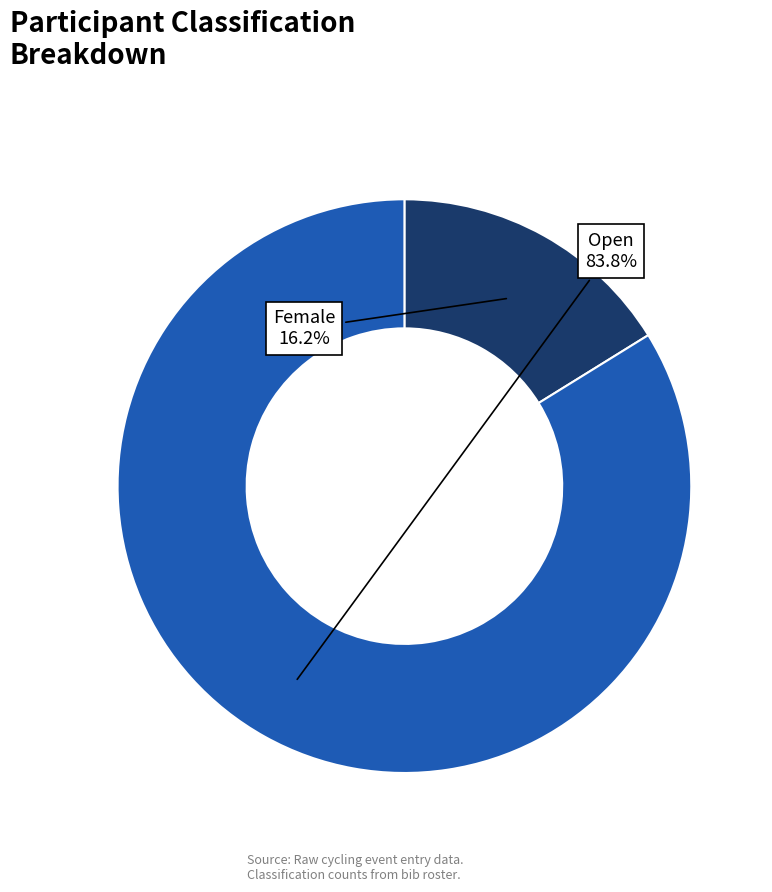

What percentage is the Female slice, to the nearest percent?

16%